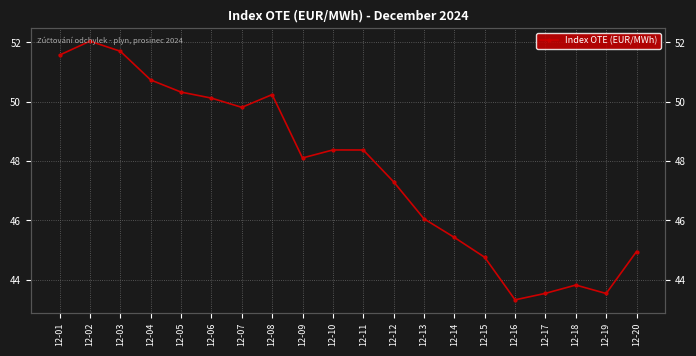

At which category does the chart reach its peak across all series?

12-02